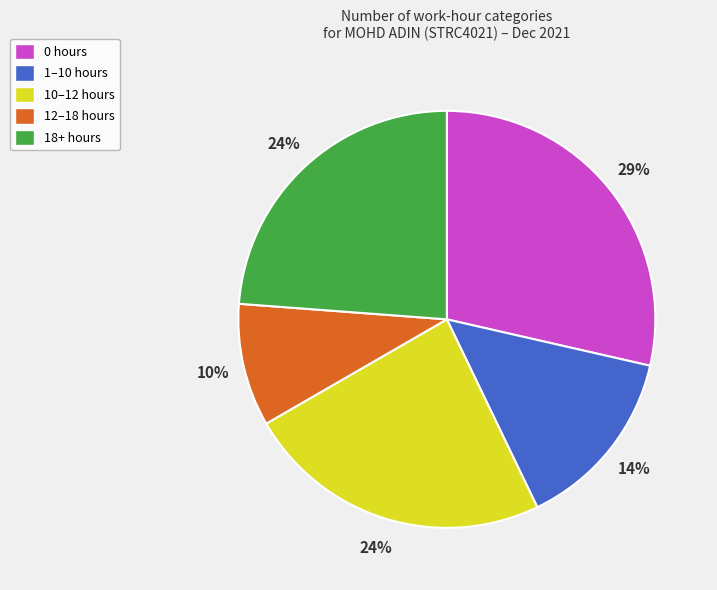

How many segments does this pie chart have?

5